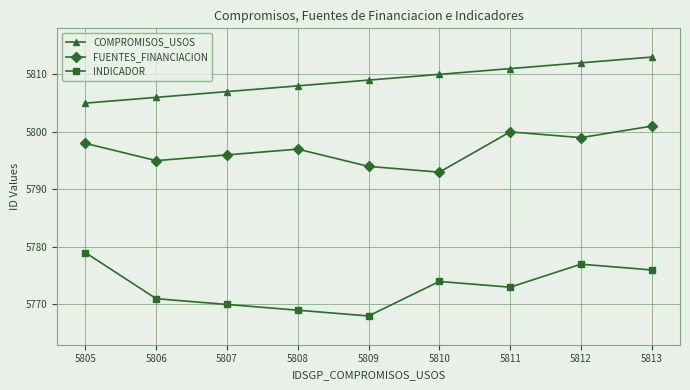

Which series has the widest spread of values?

INDICADOR